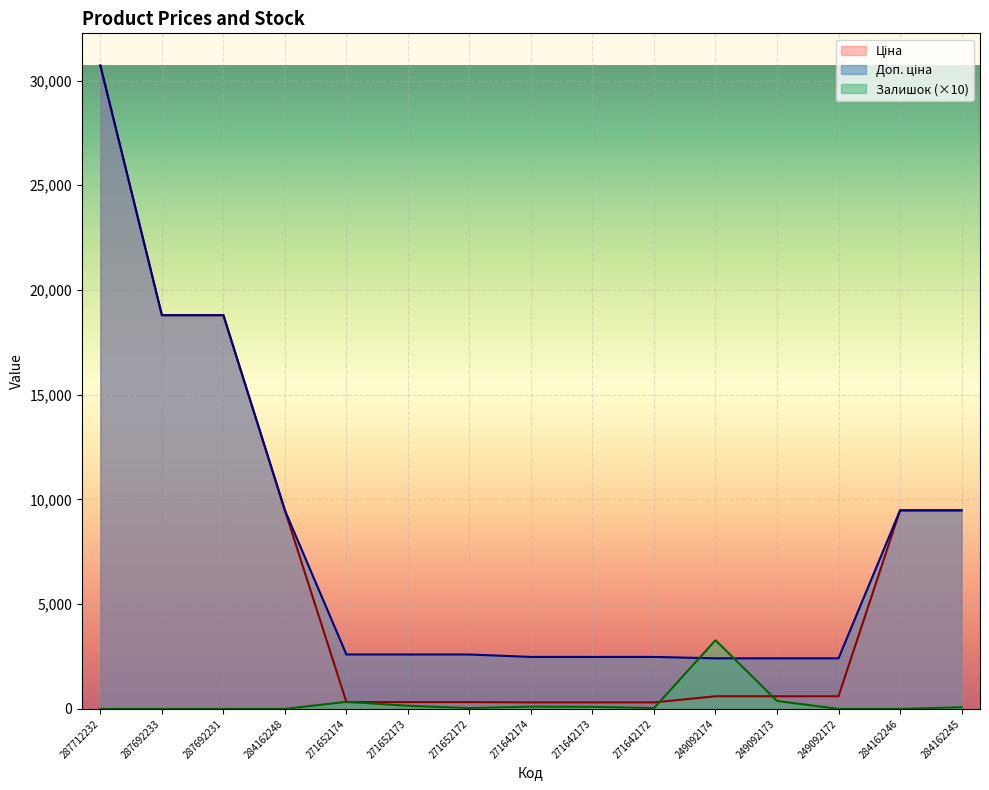

What is the minimum value for Доп. ціна?

2414.8